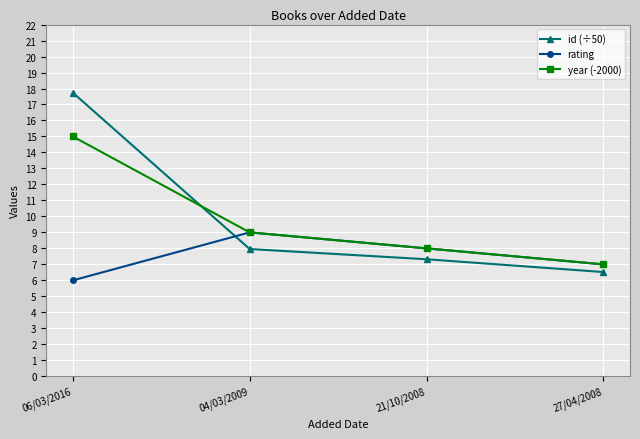

What is the label of the 1st point from the left?

06/03/2016